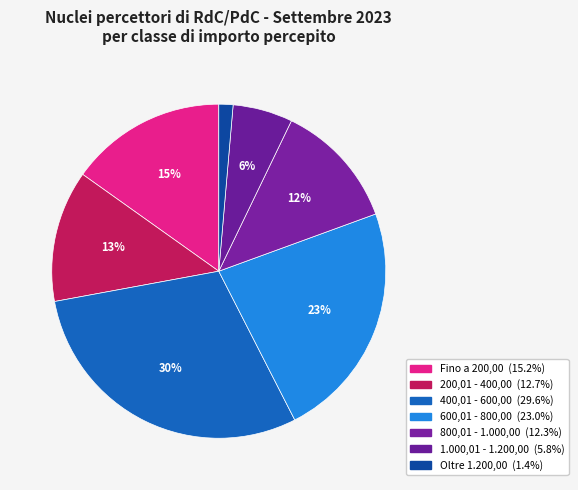

Approximately how many times larger is the value at 200,01 - 400,00 compared to 400,01 - 600,00?

0.4